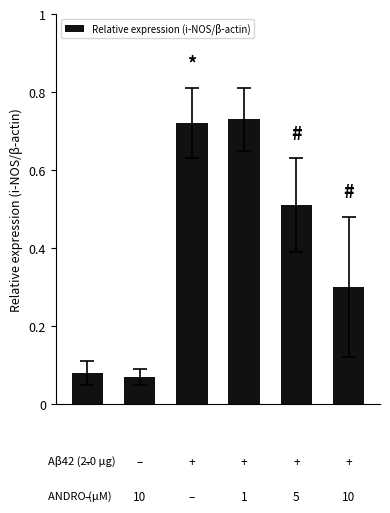

Count the values in the range 0 to 1.

6